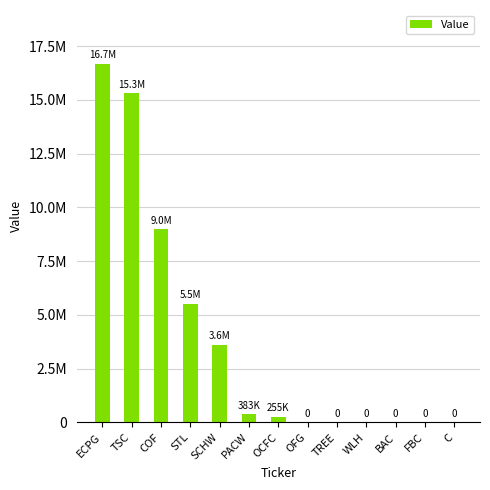

What is the value of the 3rd bar from the left?

8991000